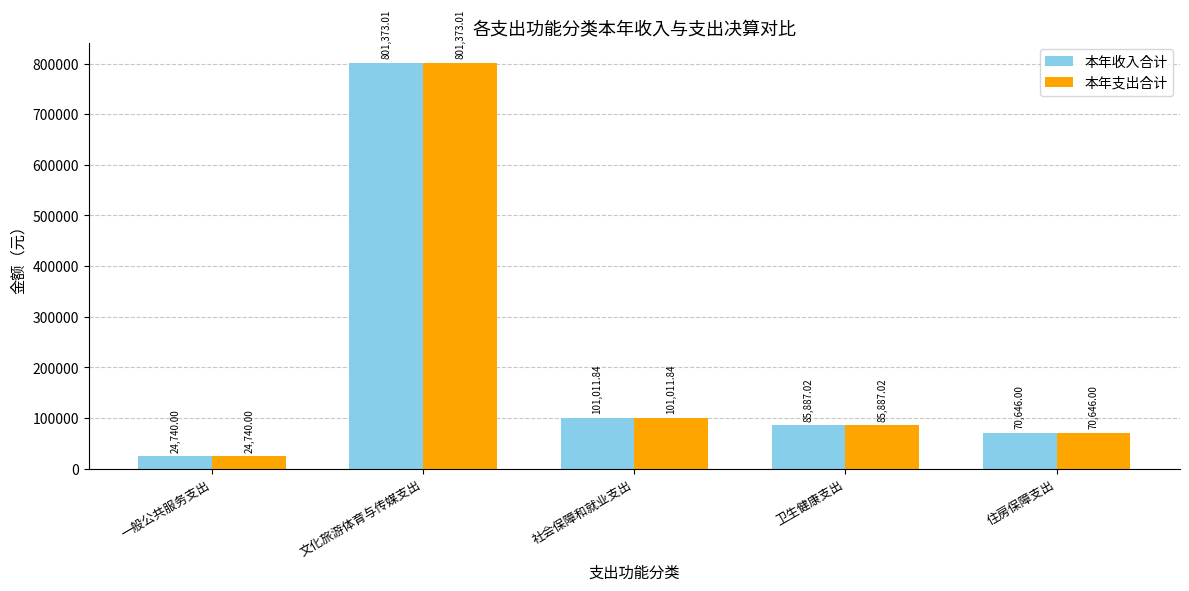

What is the approximate value of 本年支出合计 at 文化旅游体育与传媒支出?

801373.0